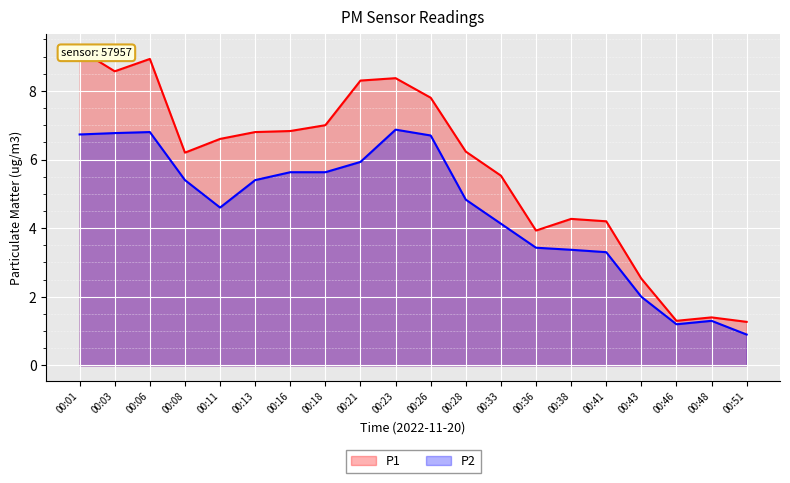

Reading left to right, what are all the values shown in this chart?

P1: 00:01=9.2	00:03=8.6	00:06=8.9	00:08=6.2	00:11=6.6	00:13=6.8	00:16=6.8	00:18=7.0	00:21=8.3	00:23=8.4	00:26=7.8	00:28=6.2	00:33=5.5	00:36=3.9	00:38=4.3	00:41=4.2	00:43=2.5	00:46=1.3	00:48=1.4	00:51=1.3
P2: 00:01=6.7	00:03=6.8	00:06=6.8	00:08=5.4	00:11=4.6	00:13=5.4	00:16=5.6	00:18=5.6	00:21=5.9	00:23=6.9	00:26=6.7	00:28=4.8	00:33=4.1	00:36=3.4	00:38=3.4	00:41=3.3	00:43=2.0	00:46=1.2	00:48=1.3	00:51=0.9